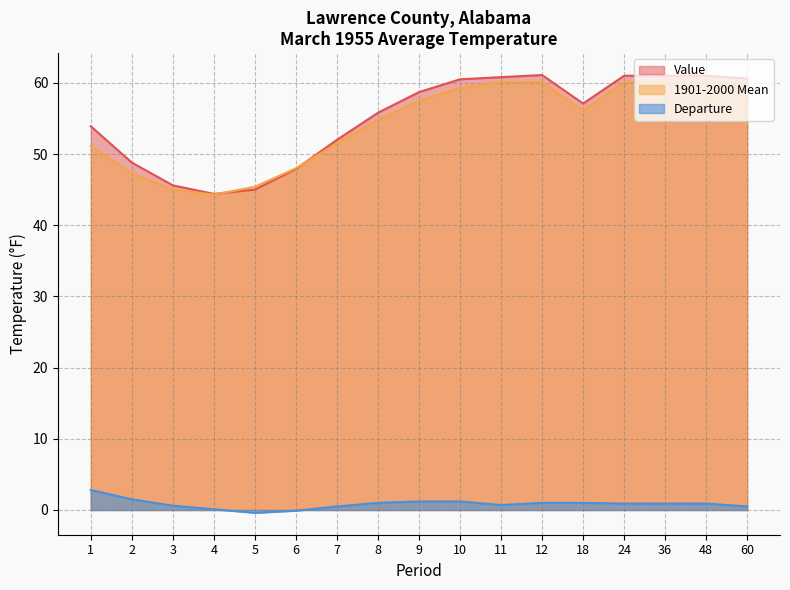

The Departure series shows 0.5 at 60. True or false?

True